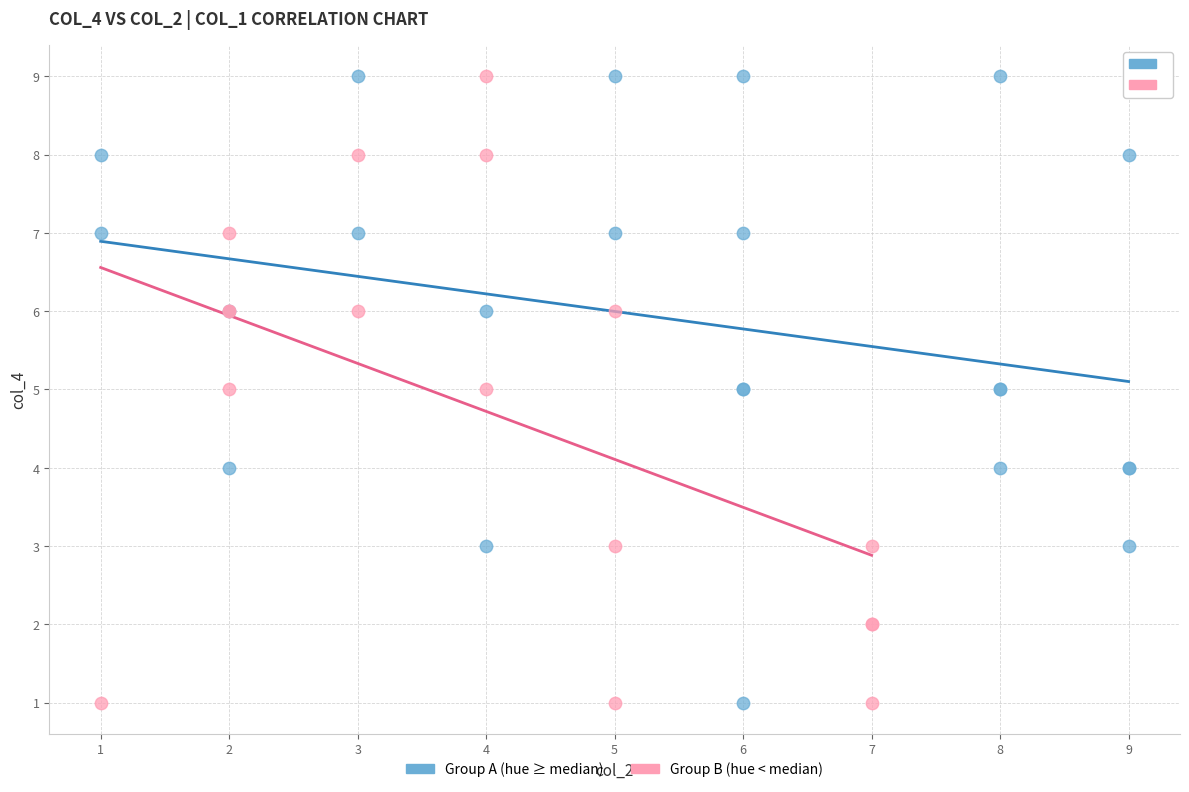

What are all the series names shown in the legend?

Group A (hue ≥ median), Group B (hue < median)